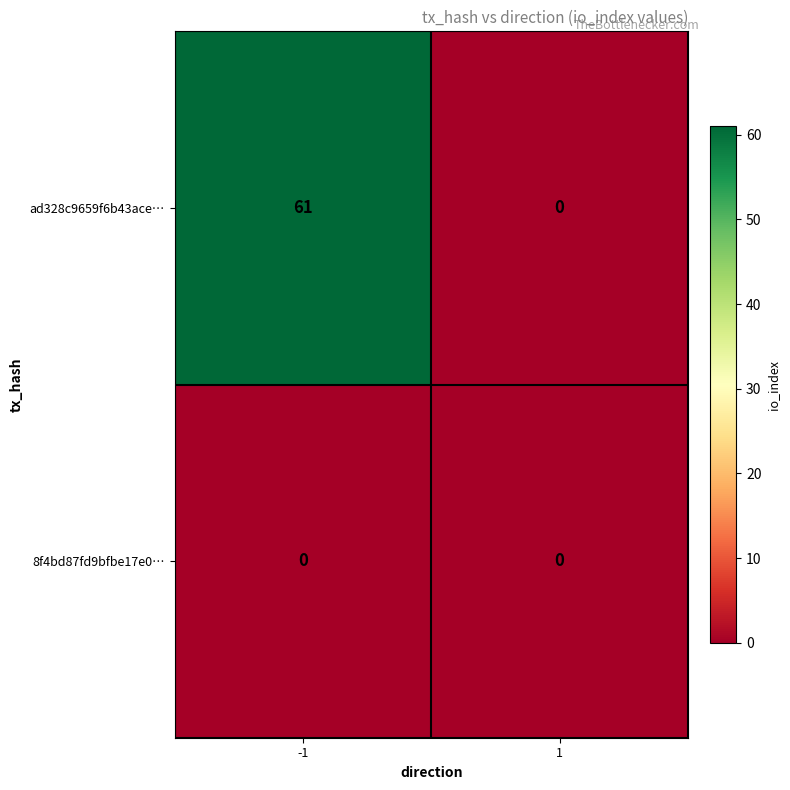

How many categories are shown in the chart?

2